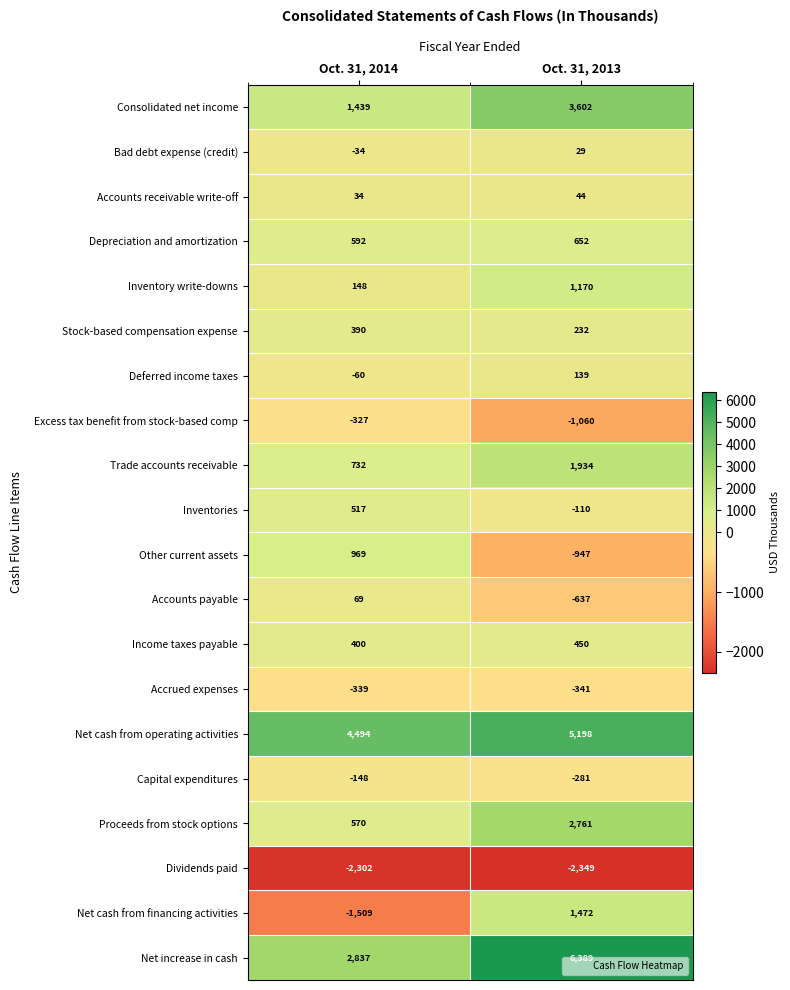

What is the average value of the Other current assets series?

11